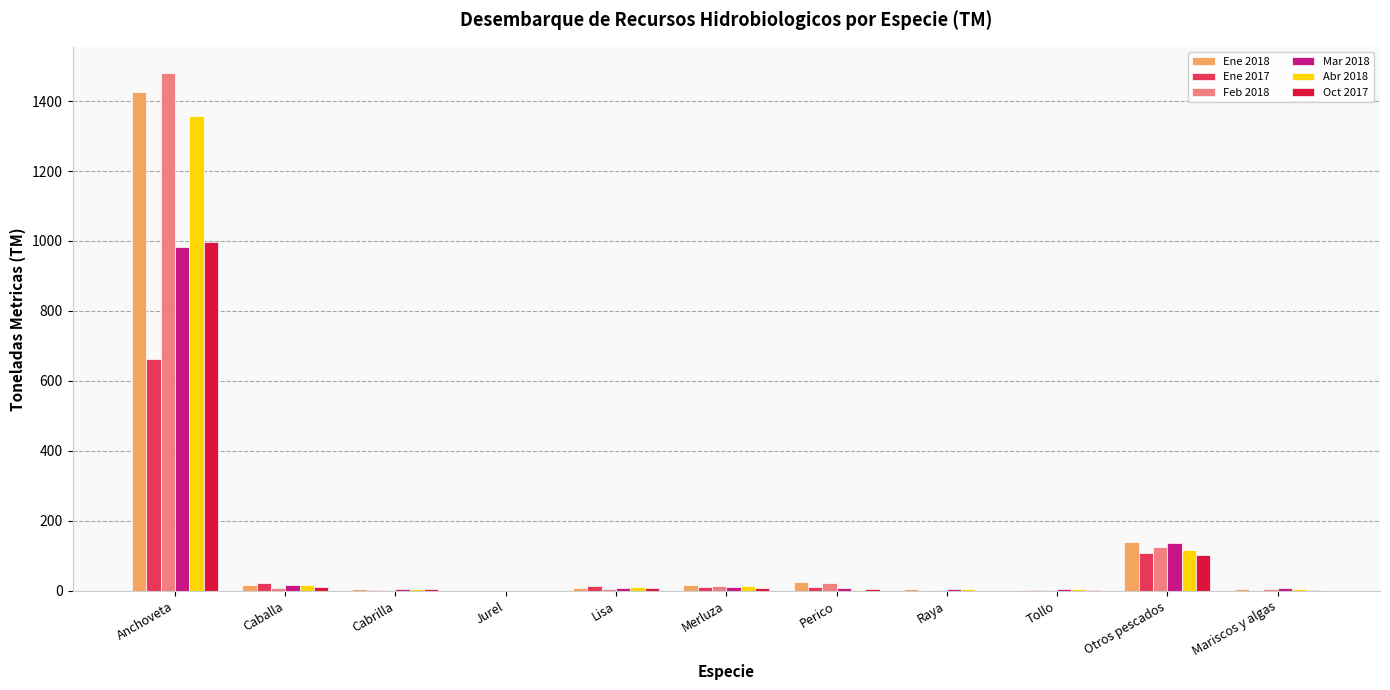

What is the maximum value for Feb 2018?

1481.1